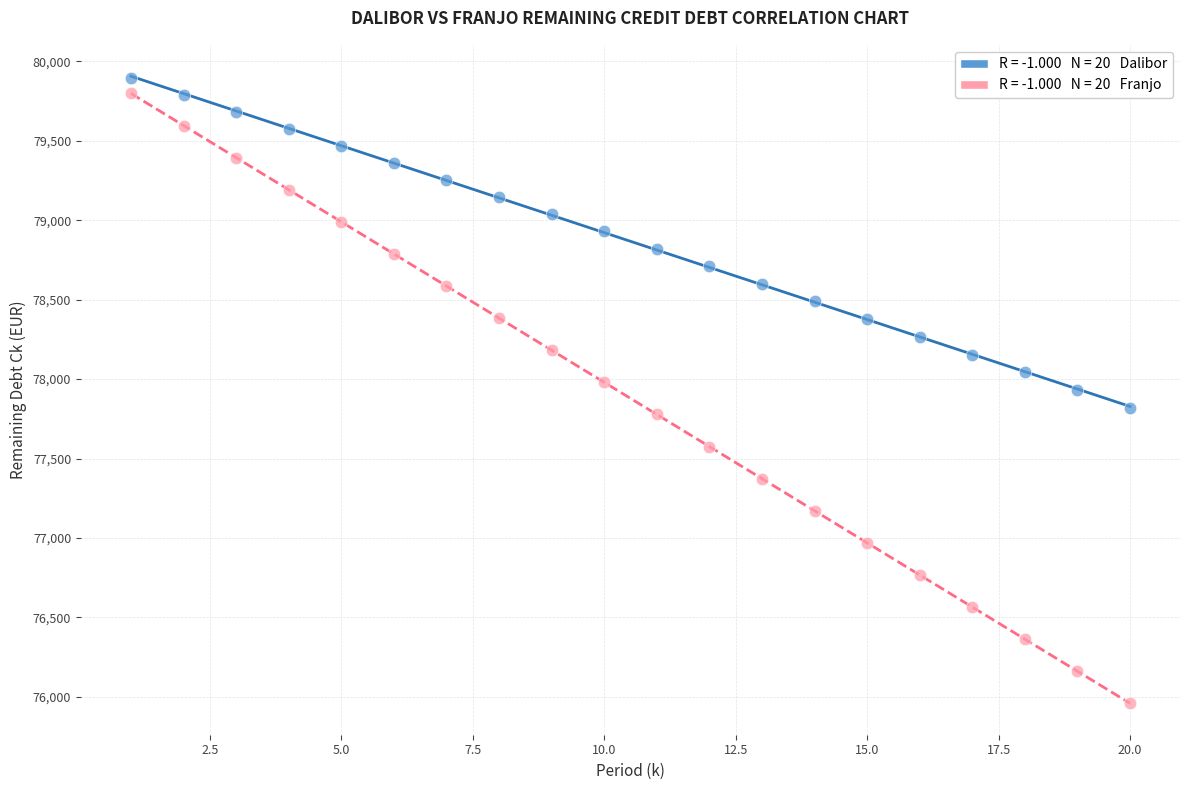

Across all data points, what is the range of Y values (max minus min)?

3934.9